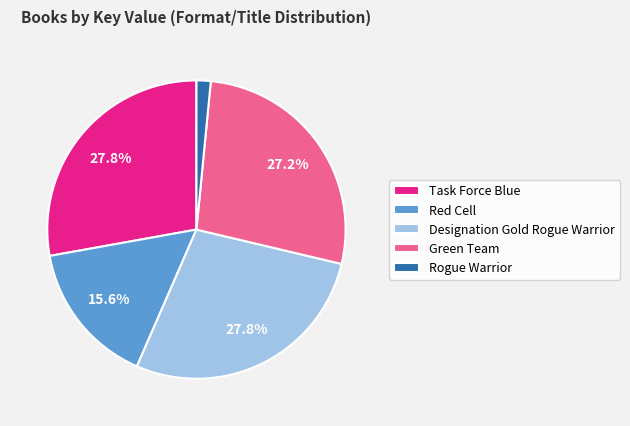

Is it true that Designation Gold Rogue Warrior is 28% of the pie?

True